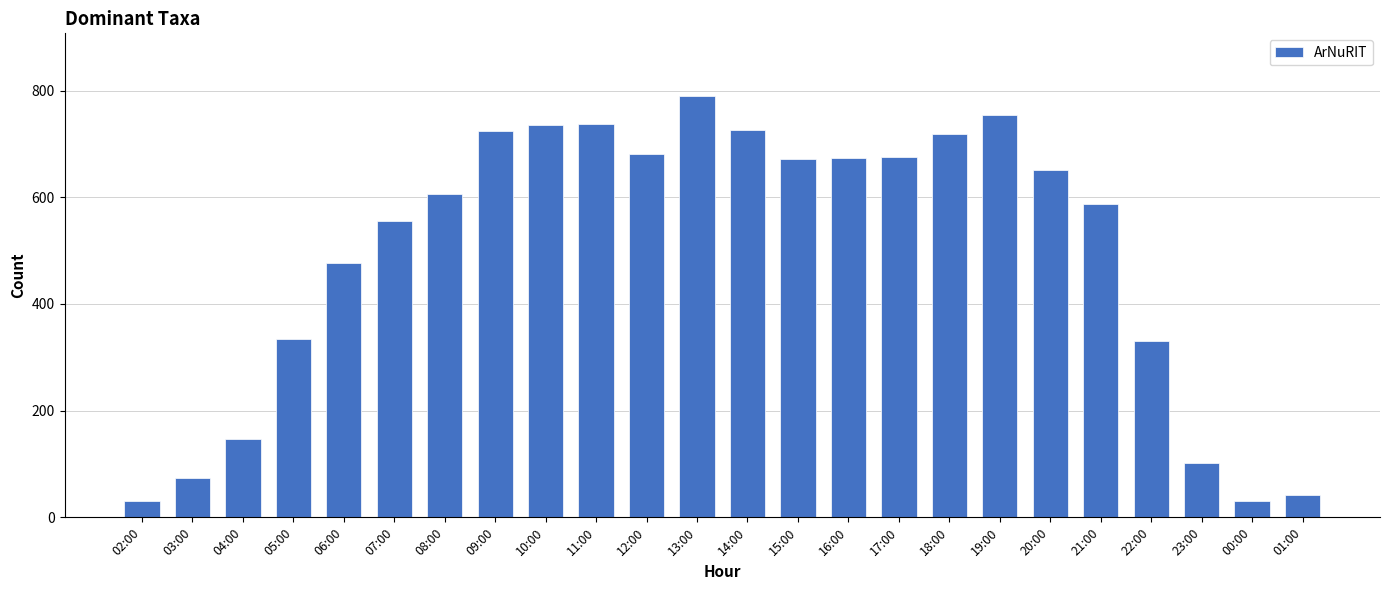

Approximately how many times larger is the value at 14:00 compared to 00:00?

23.5